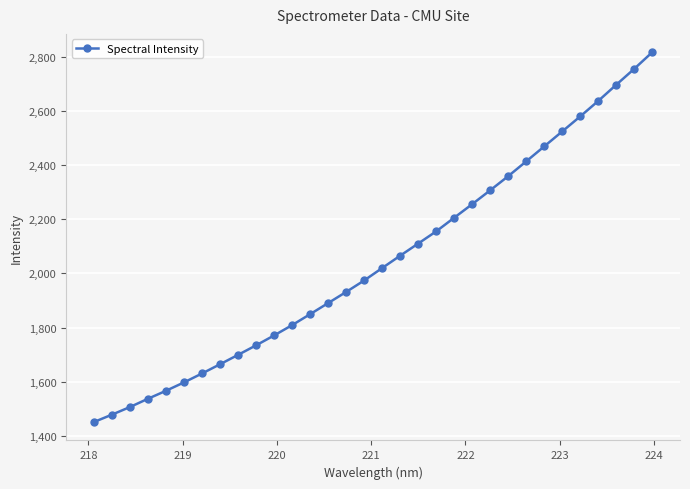

How many data points are less than 2019?

16